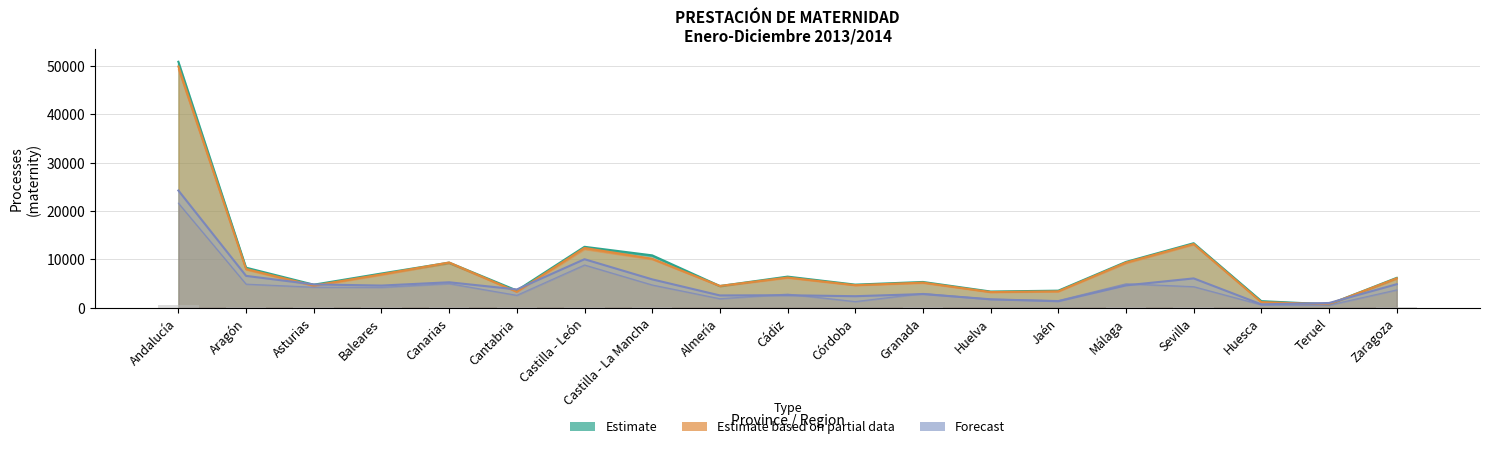

Is the value of Estimate based on partial data at Asturias greater than the value of Forecast at Almería?

Yes